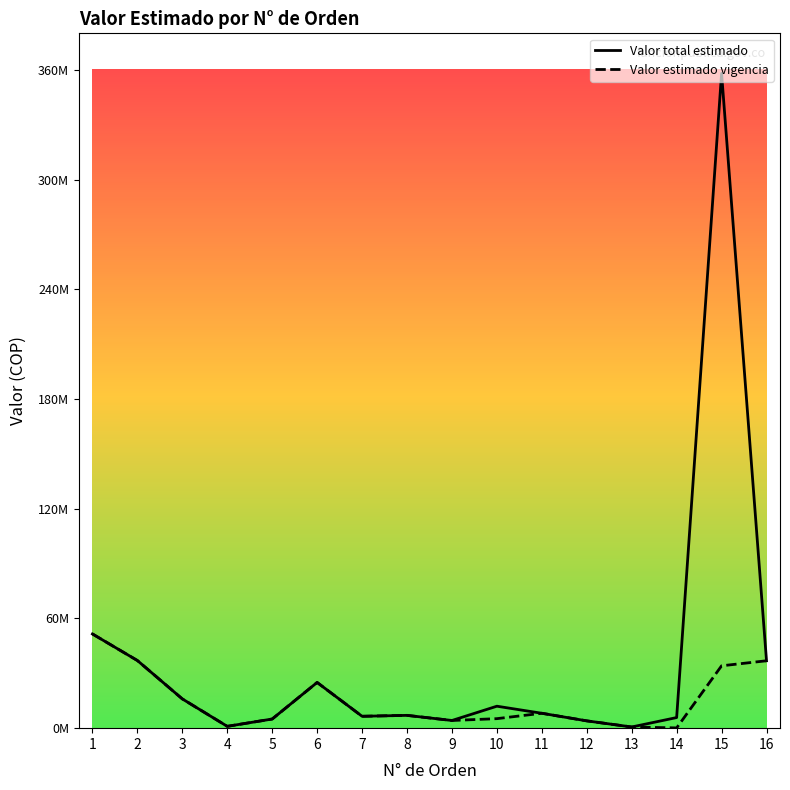

What are all the series names shown in the legend?

Valor total estimado, Valor estimado vigencia